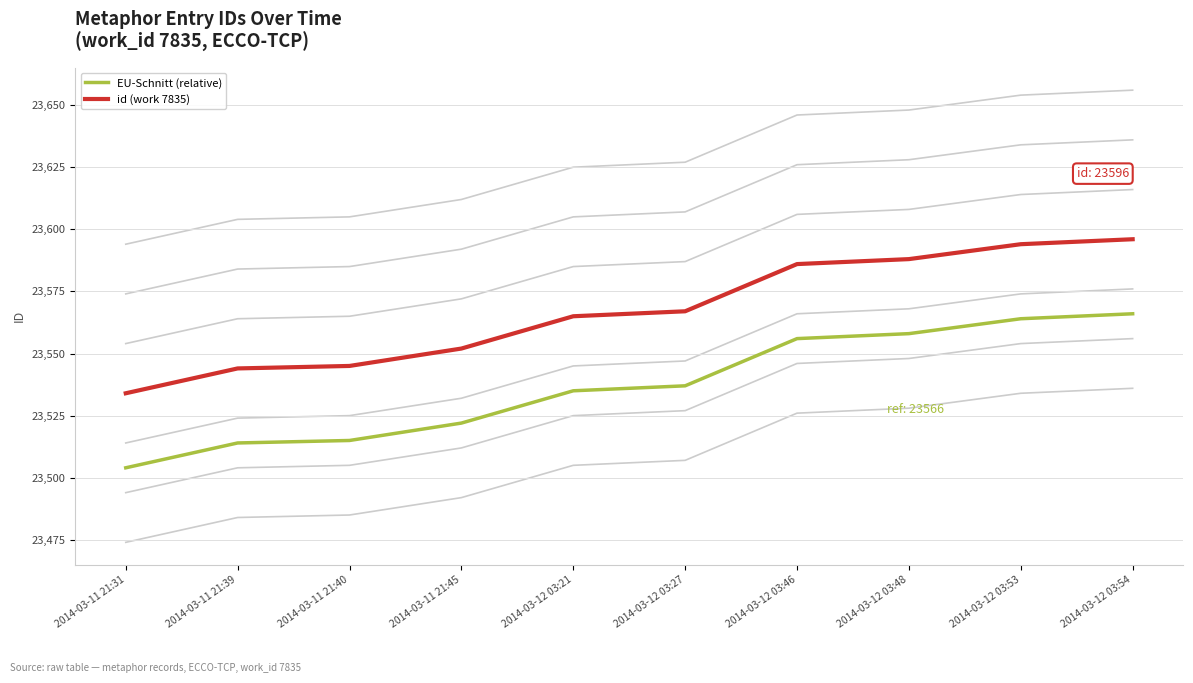

What is the maximum value for EU-Schnitt (relative)?

23566